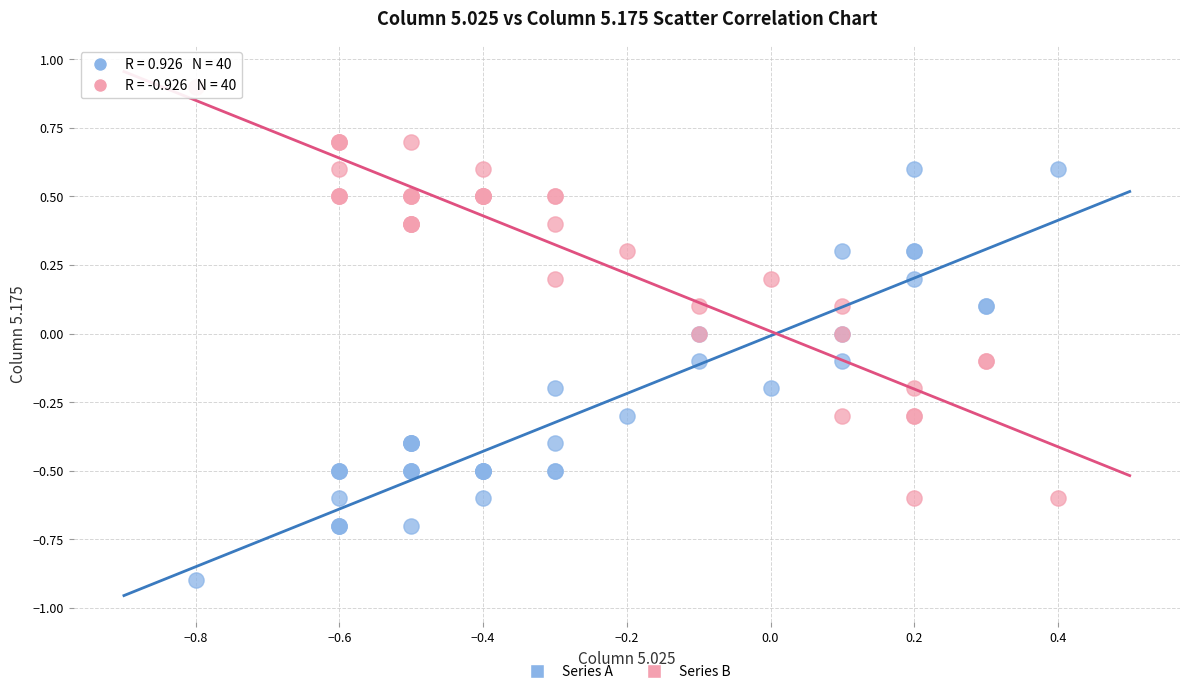

Which series reaches the maximum Y coordinate?

Series B